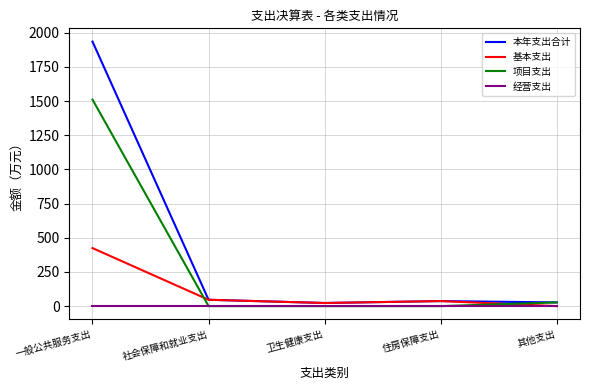

List the series in order of their overall mean, highest first.

本年支出合计, 项目支出, 基本支出, 经营支出